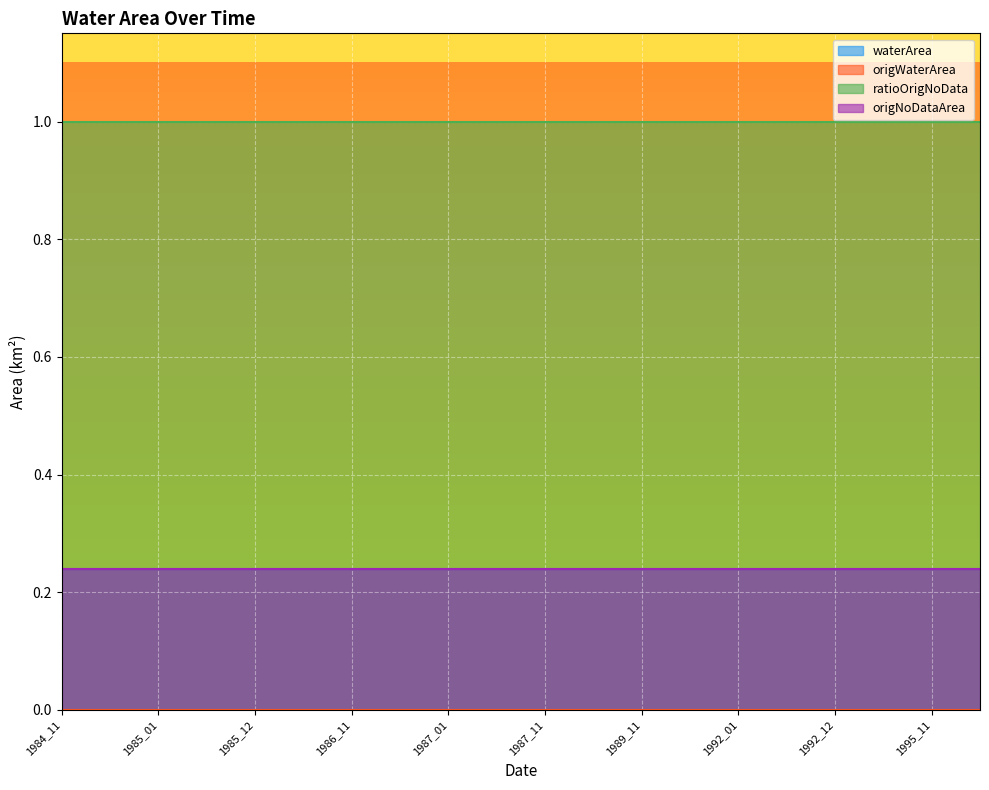

Reading left to right, transcribe all the data shown in this chart.

waterArea: 0.2	0.2	0.2	0.2	0.2	0.2	0.2	0.2	0.2	0.2	0.2	0.2	0.2	0.2	0.2	0.2	0.2	0.2	0.2	0.2
origWaterArea: 0.0	0.0	0.0	0.0	0.0	0.0	0.0	0.0	0.0	0.0	0.0	0.0	0.0	0.0	0.0	0.0	0.0	0.0	0.0	0.0
ratioOrigNoData: 1.0	1.0	1.0	1.0	1.0	1.0	1.0	1.0	1.0	1.0	1.0	1.0	1.0	1.0	1.0	1.0	1.0	1.0	1.0	1.0
origNoDataArea: 0.2	0.2	0.2	0.2	0.2	0.2	0.2	0.2	0.2	0.2	0.2	0.2	0.2	0.2	0.2	0.2	0.2	0.2	0.2	0.2